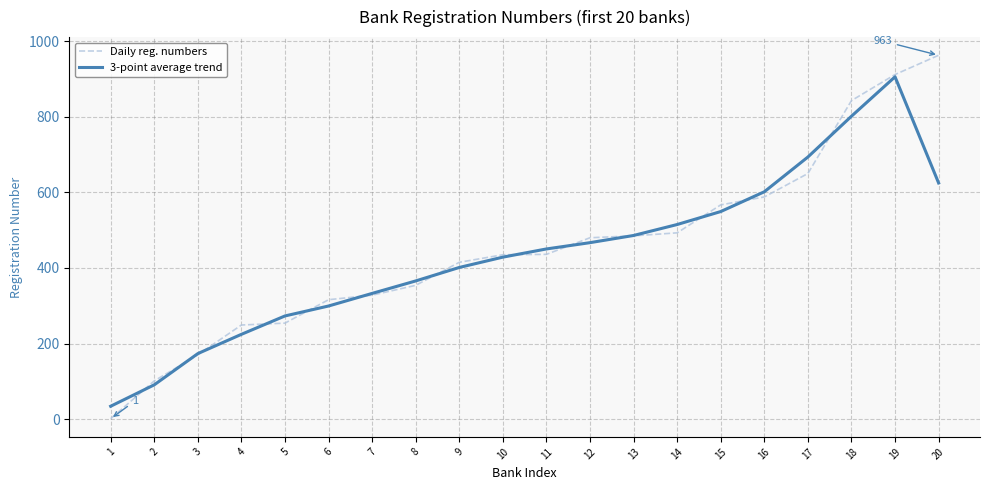

List the series in order of their peak value, highest first.

Daily reg. numbers, 3-point average trend